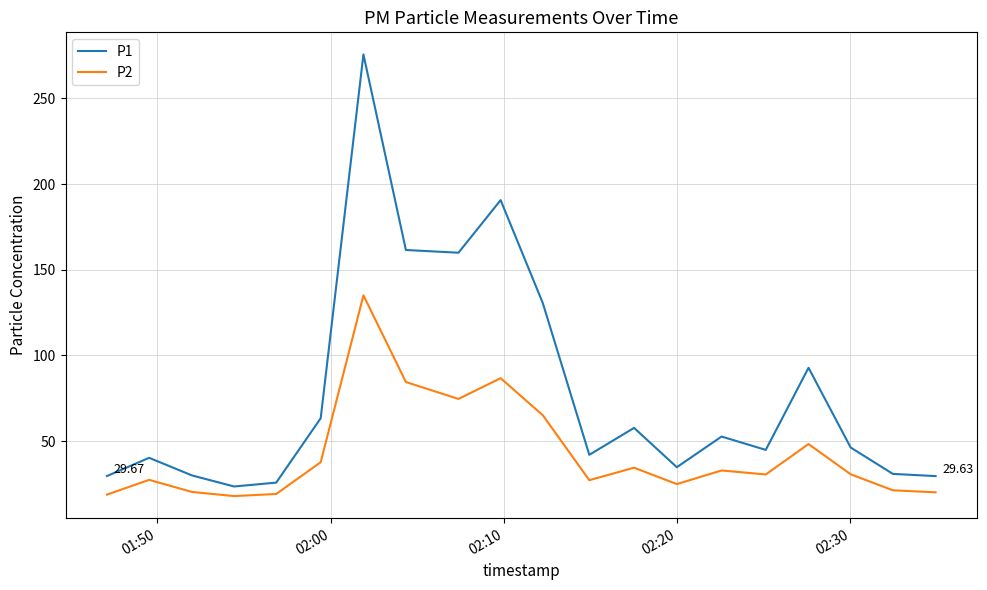

Rank the series by their maximum value, from highest to lowest.

P1, P2